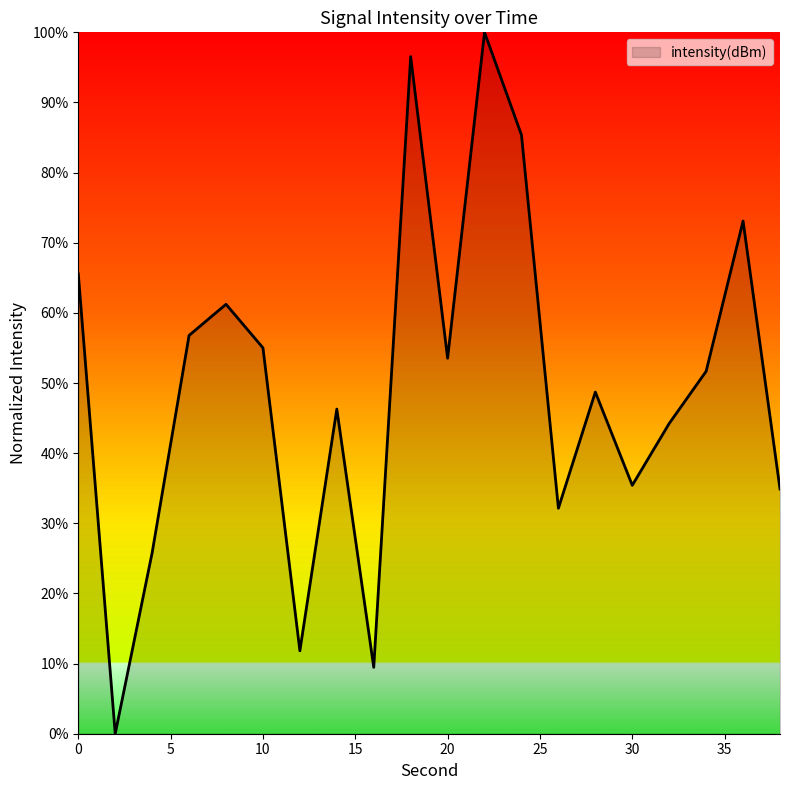

What is the difference between the maximum and minimum values?

100.0